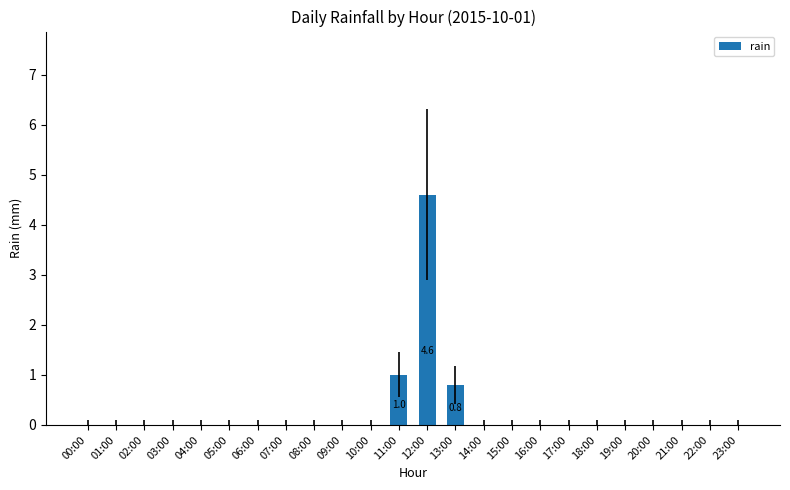

What is the sum of all values?

6.4